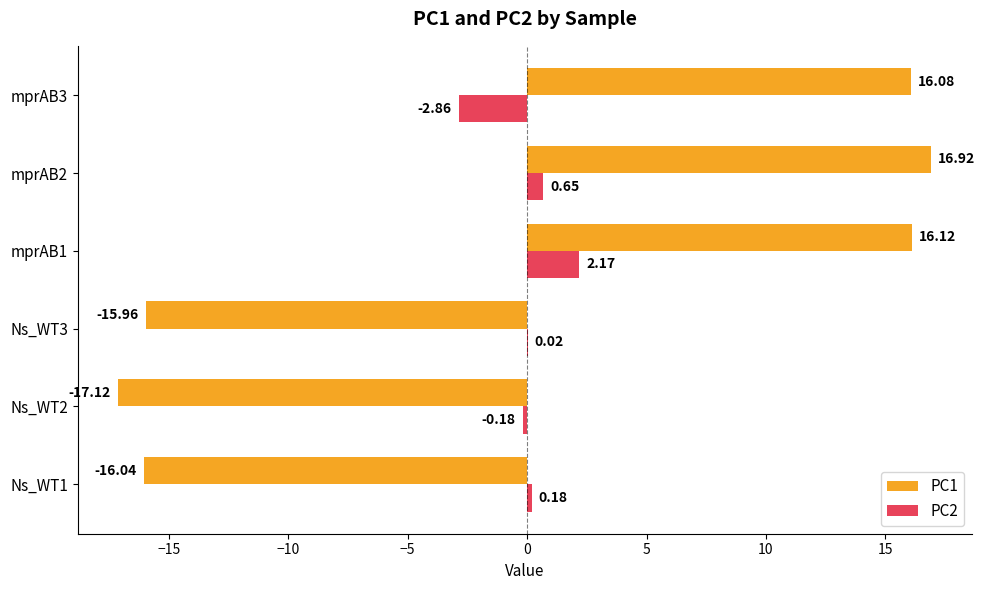

Which series has the largest range (max minus min)?

PC1